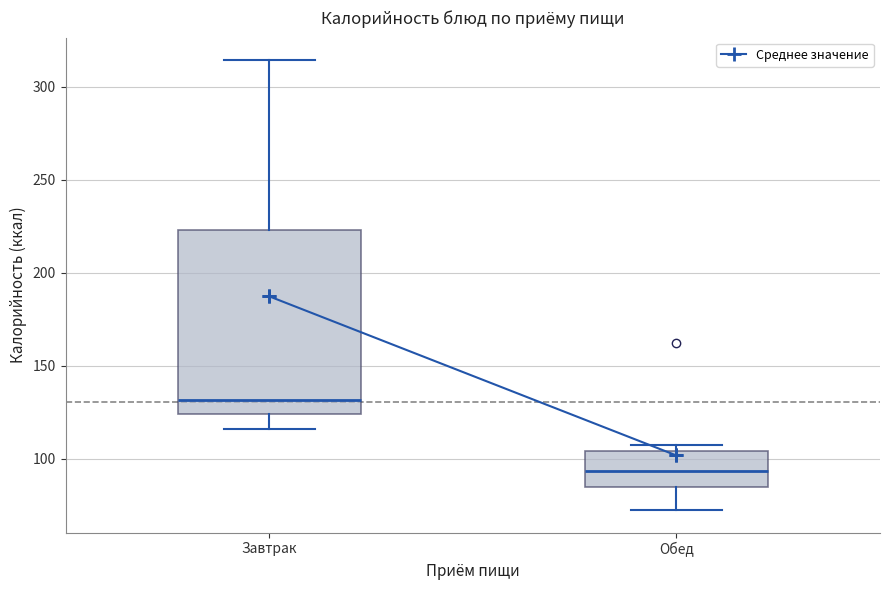

Which box is the tallest, from its lower edge to its upper edge?

Завтрак